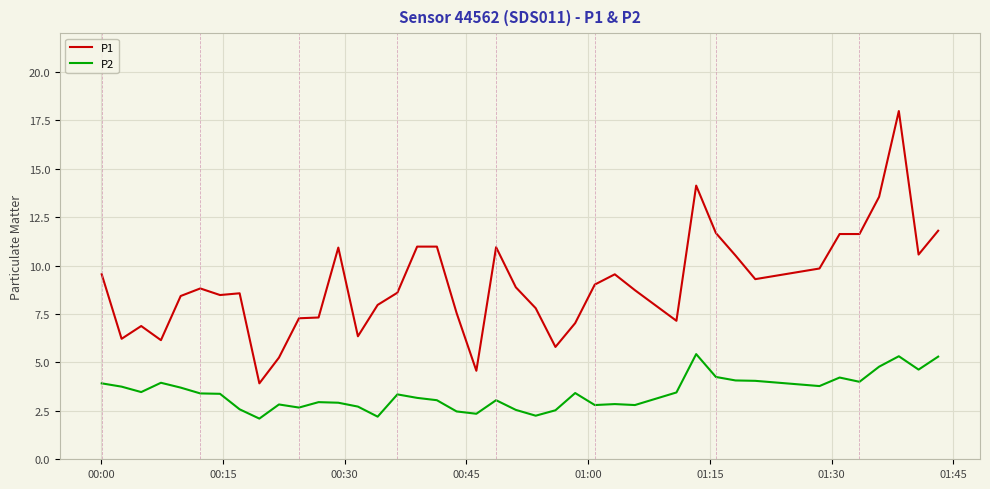

List the series in order of their overall mean, lowest first.

P2, P1